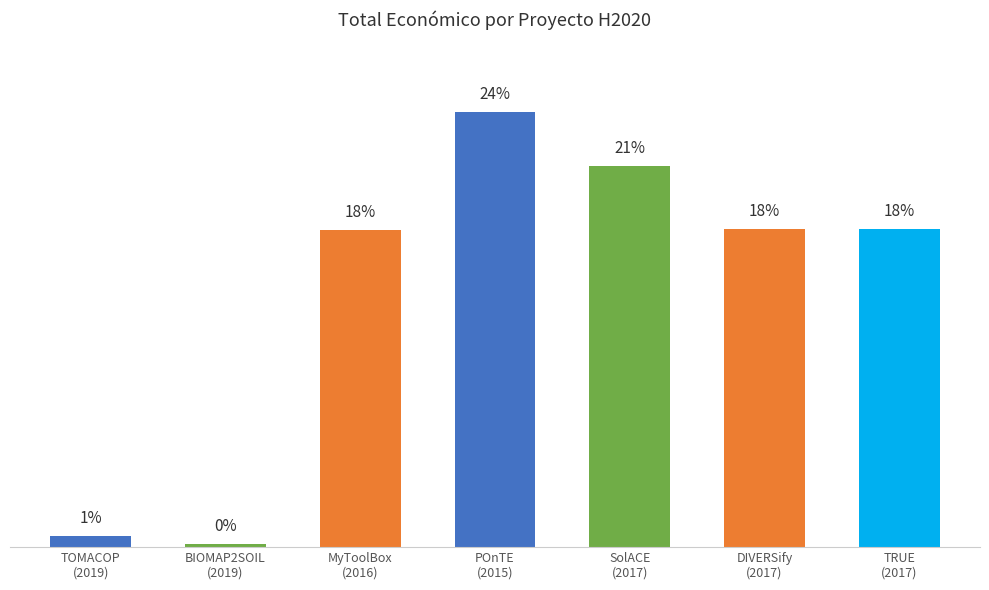

How many bars are there in total?

7